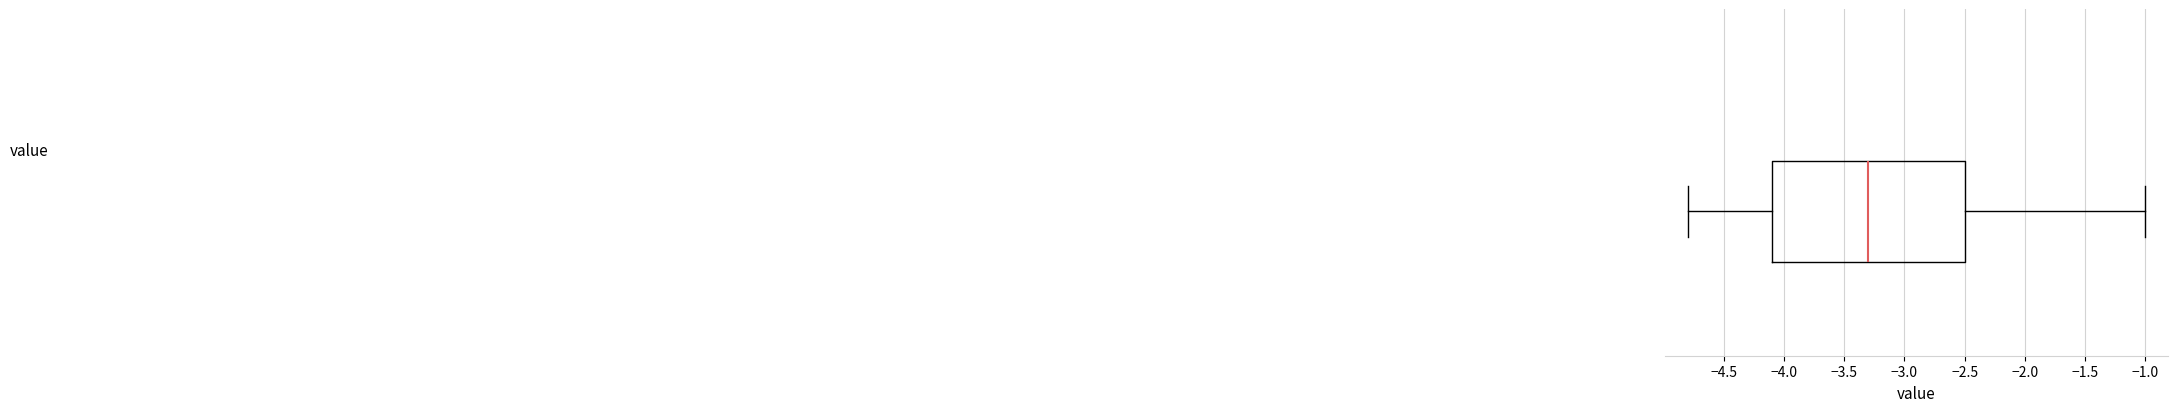

Transcribe this box plot: give where the median line is, the range the box spans, and where the two whiskers end, as read against the x-axis. The values are not printed on the chart, so give them approximately, as read against the axis.

median -3.3, box -4.1 to -2.5, whiskers -4.8 to -1.0